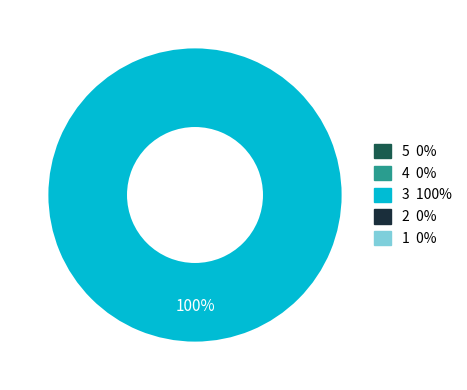

Is there a majority slice in this chart?

Yes